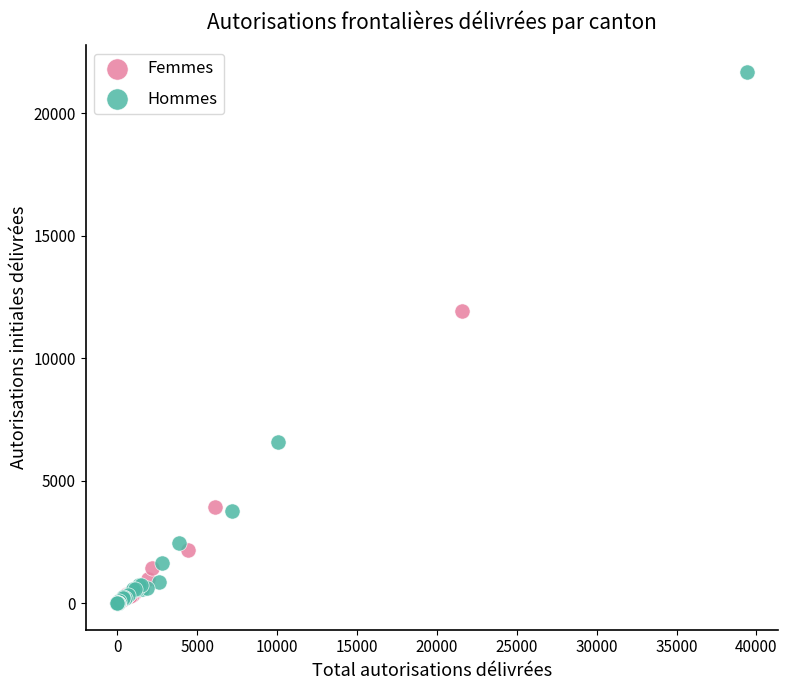

Which series contains the highest Y value?

Hommes